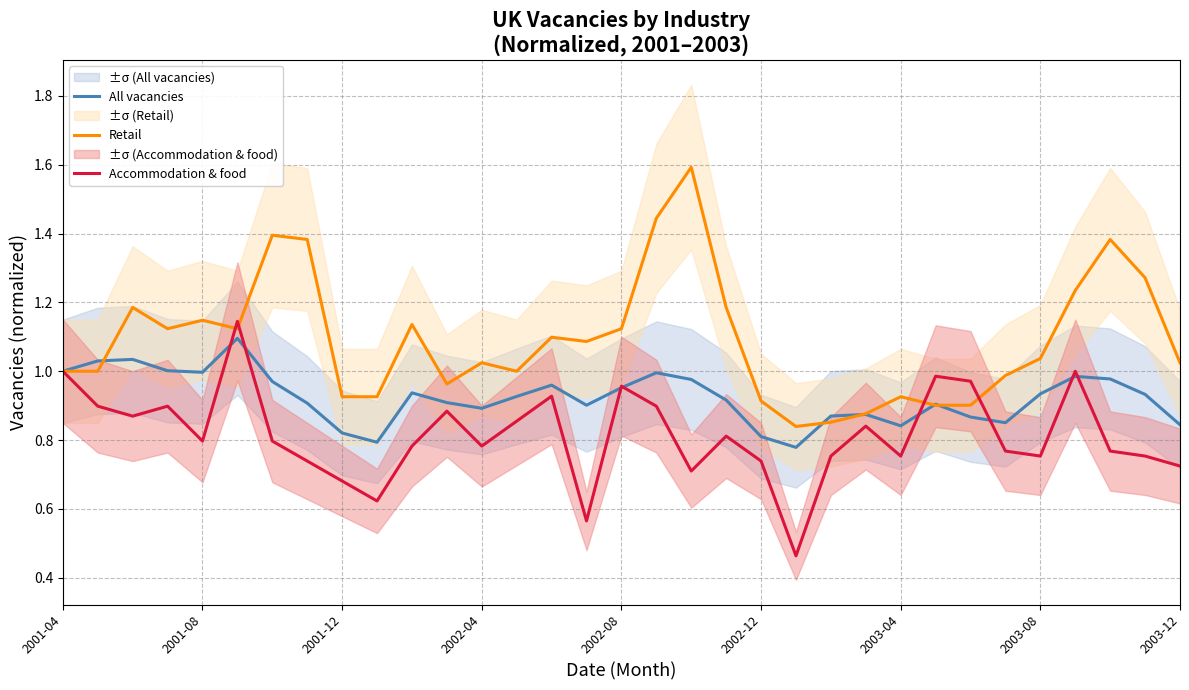

List the series in order of their overall mean, highest first.

Retail, All vacancies, Accommodation & food